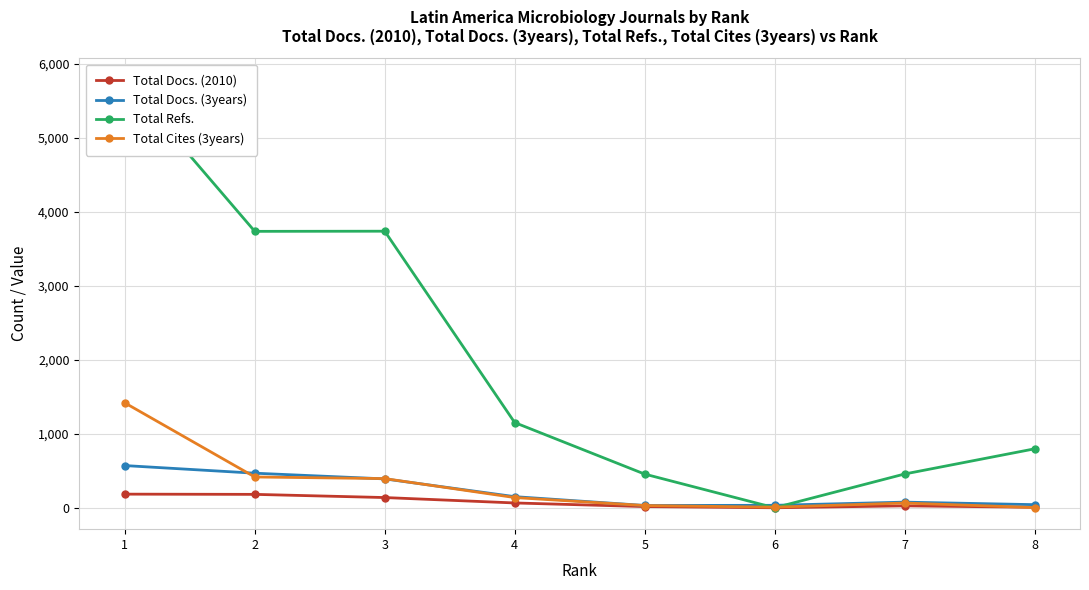

Reading left to right, what are all the values shown in this chart?

Total Docs. (2010): 184	181	138	65	16	0	26	7
Total Docs. (3years): 570	467	390	150	31	33	76	42
Total Refs.: 5782	3734	3736	1151	455	0	456	796
Total Cites (3years): 1417	416	394	138	30	8	64	3